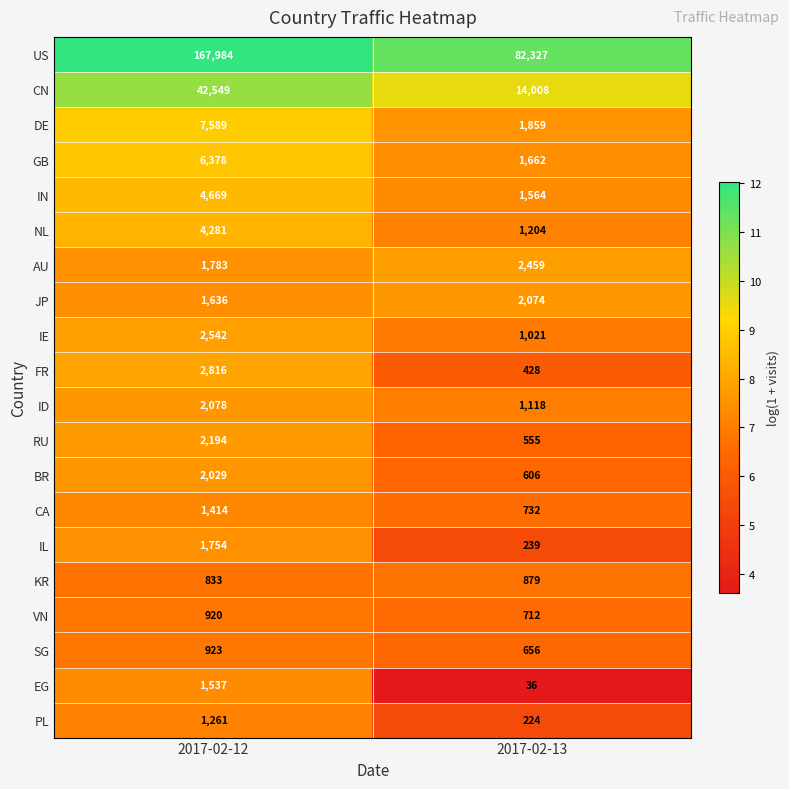

At which label is RU closest to 1374?

2017-02-13